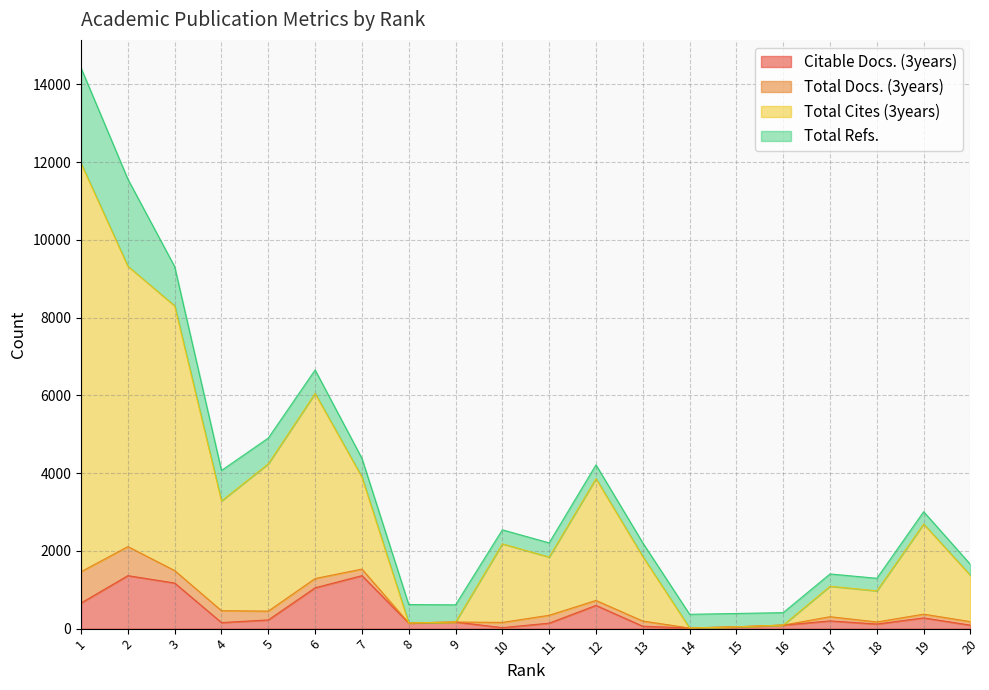

What are all the series names shown in the legend?

Citable Docs. (3years), Total Docs. (3years), Total Cites (3years), Total Refs.